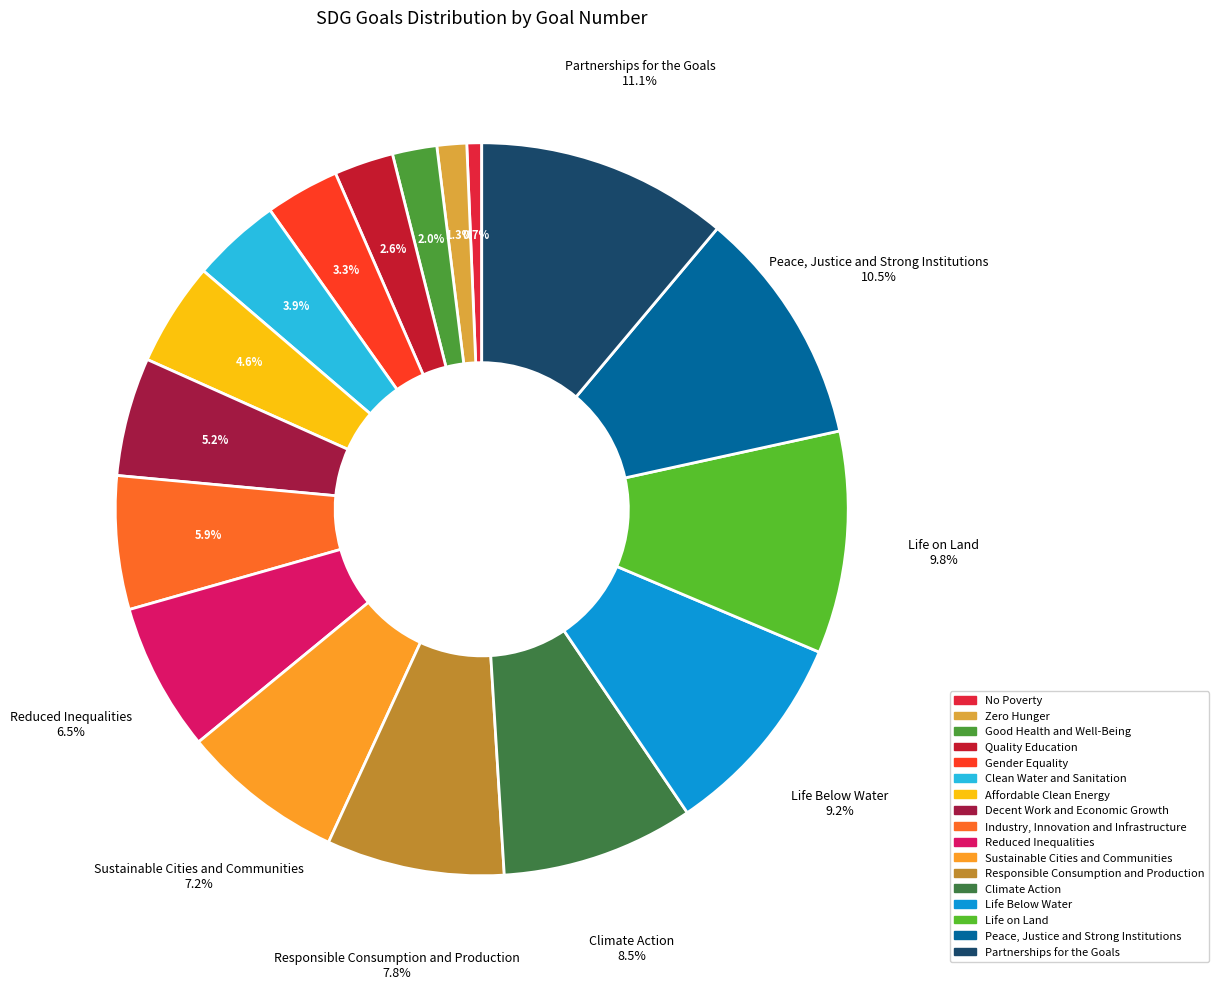

Count the number of slices in the pie.

17